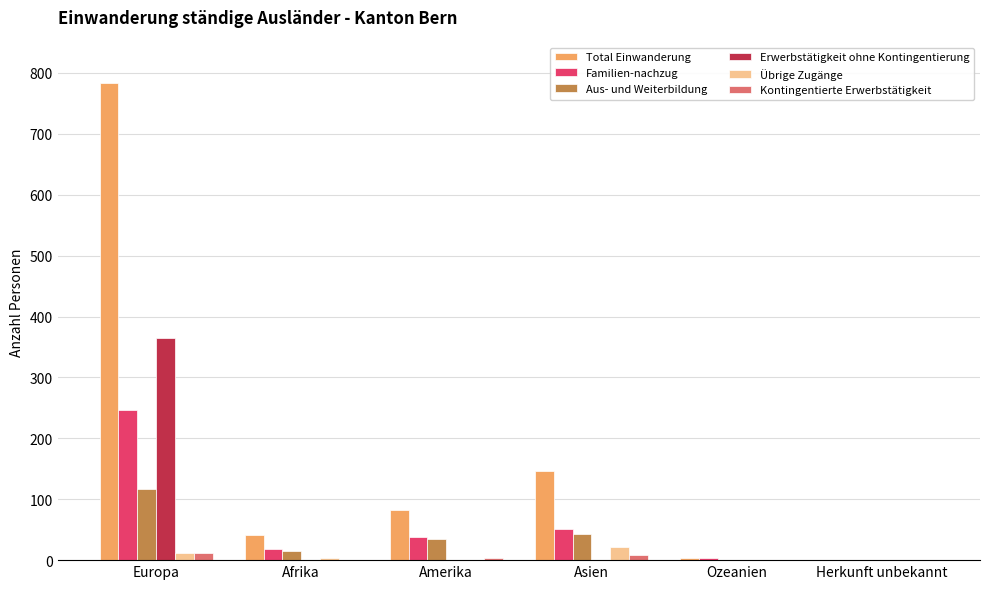

At which category is the sum across all series the highest?

Europa